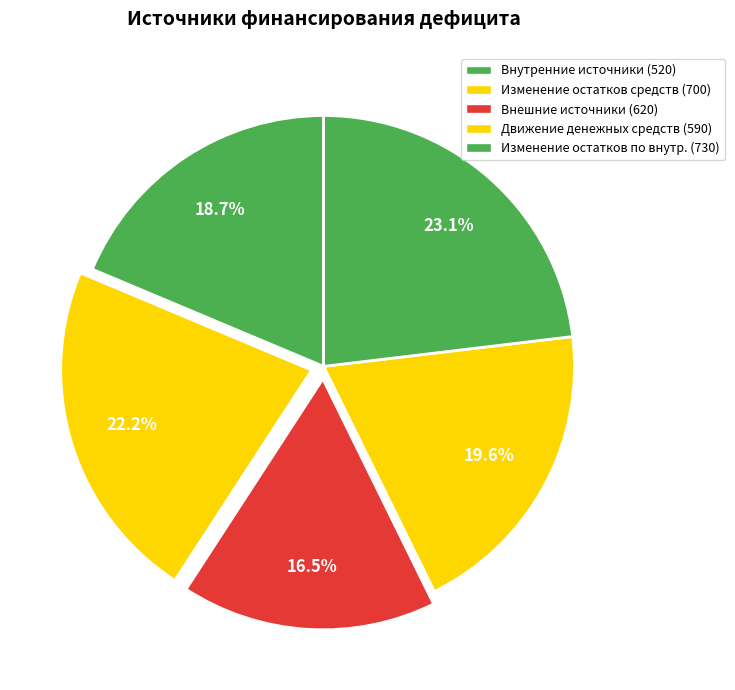

How many segments does this pie chart have?

5